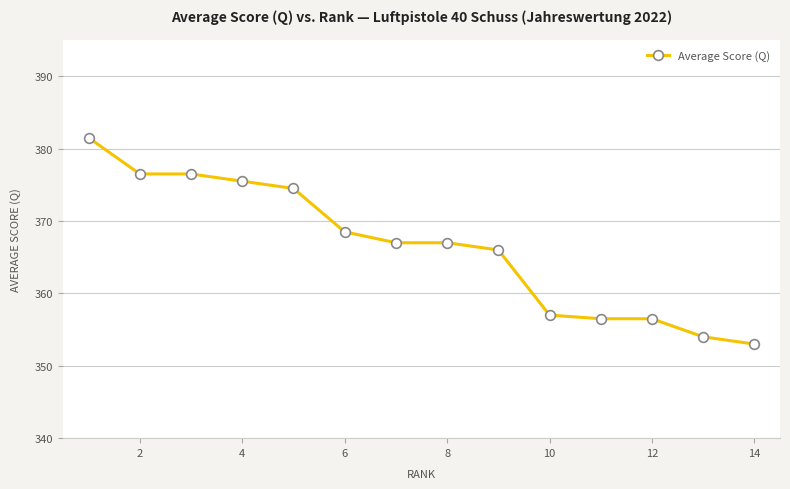

Does the chart have visible grid lines?

Yes